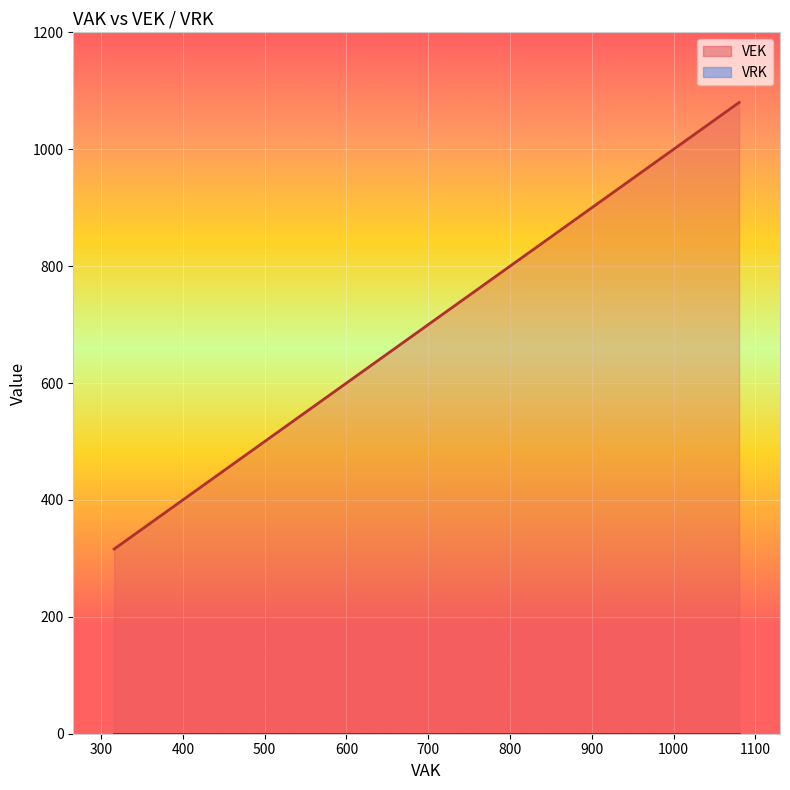

How many lines are shown in the chart?

2